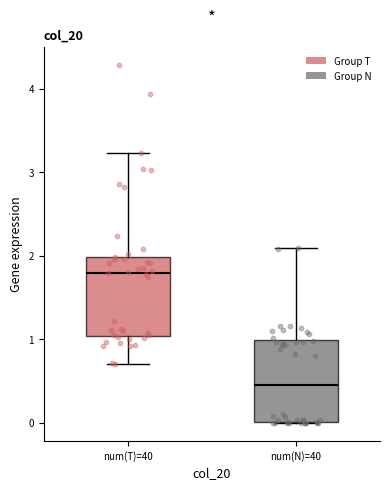

Reading left to right, transcribe this box plot: for each box, give where its median line is, the range the box spans, and where its two whiskers end, as read against the y-axis. The values are not printed on the chart, so give them approximately, as read against the axis.

num(T)=40: median 1.8, box 1.0 to 2.0, whiskers 0.7 to 3.2
num(N)=40: median 0.5, box 0.0 to 1.0, whiskers 0.0 to 2.1